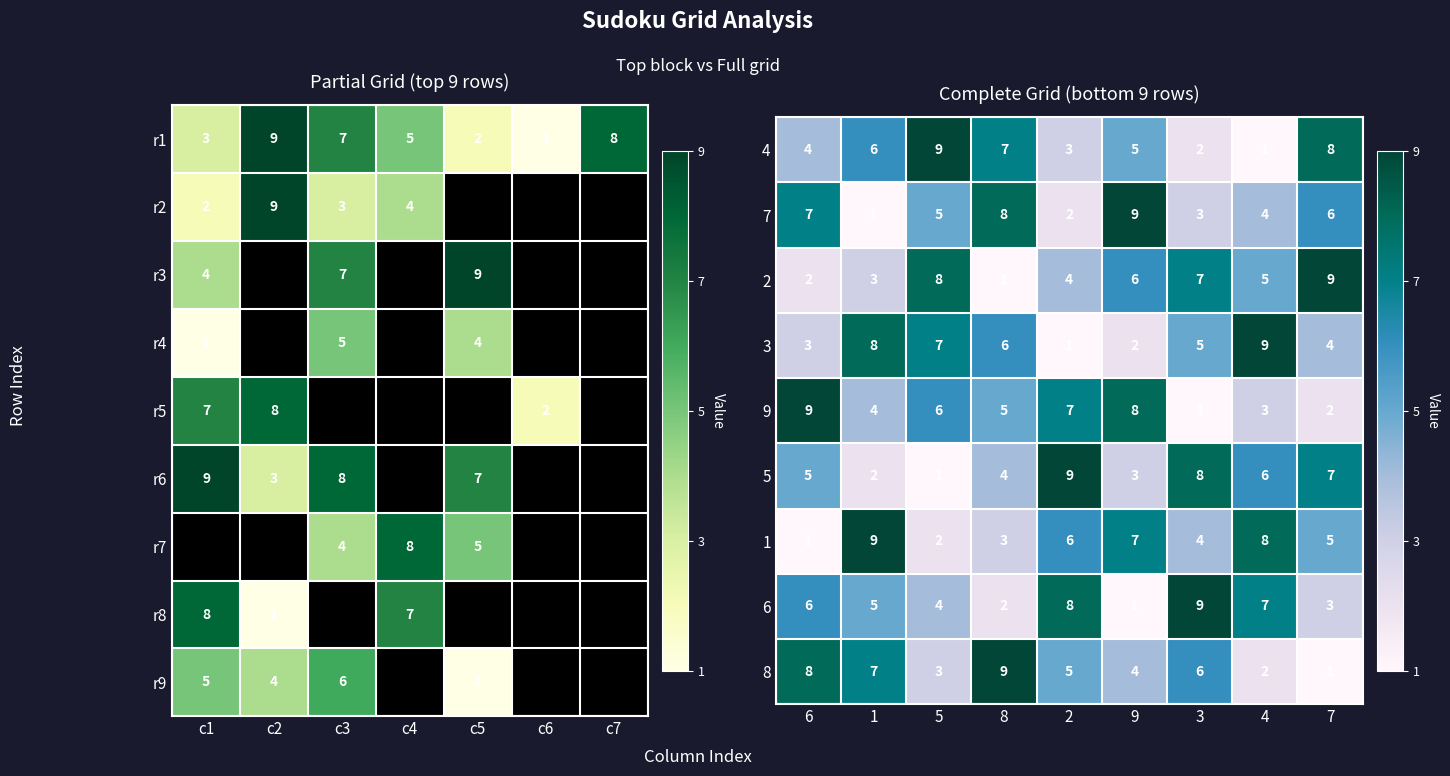

Which series has the widest spread of values?

row2